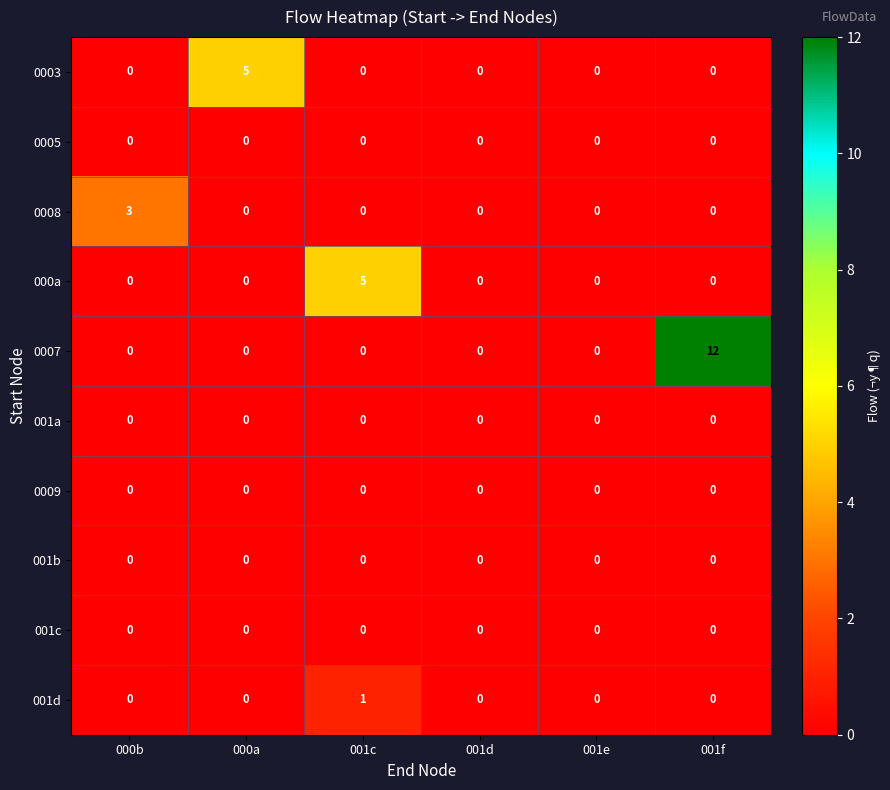

At which category is the sum across all series the highest?

001f